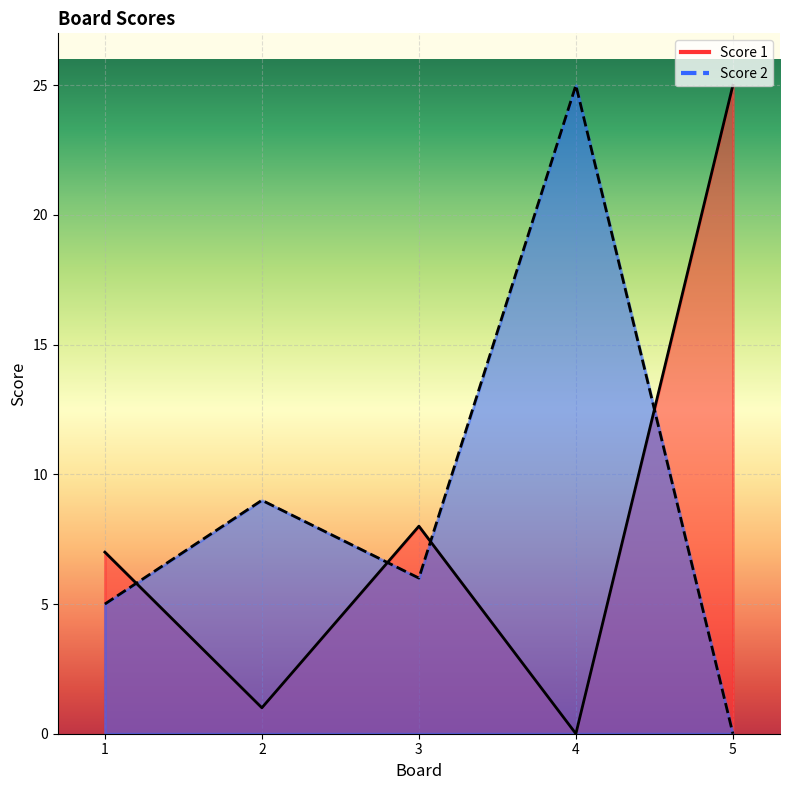

Rank the series by their average value, from highest to lowest.

Score 2, Score 1